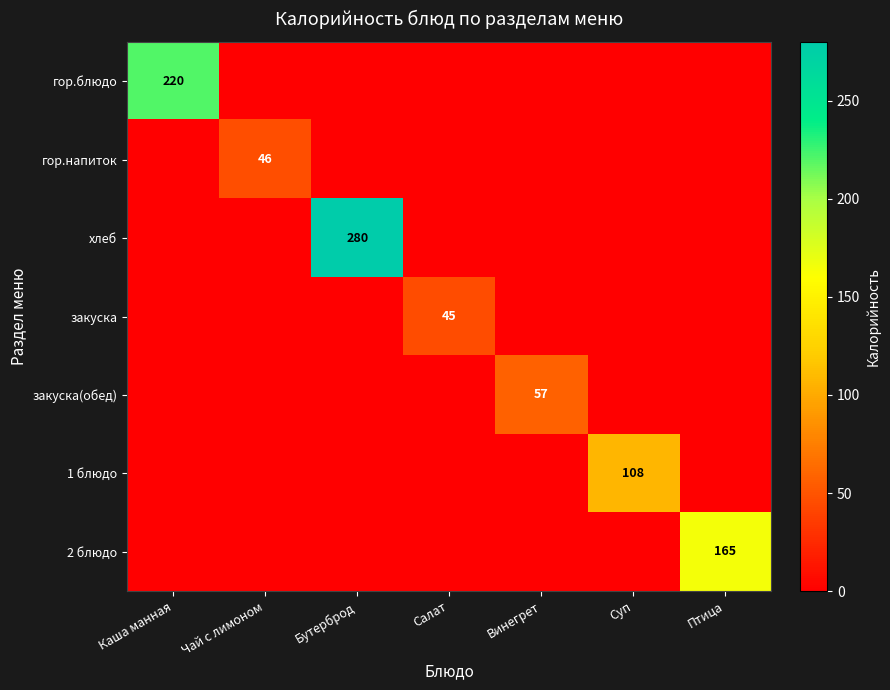

The value of хлеб at Бутерброд is 280. True or false?

True